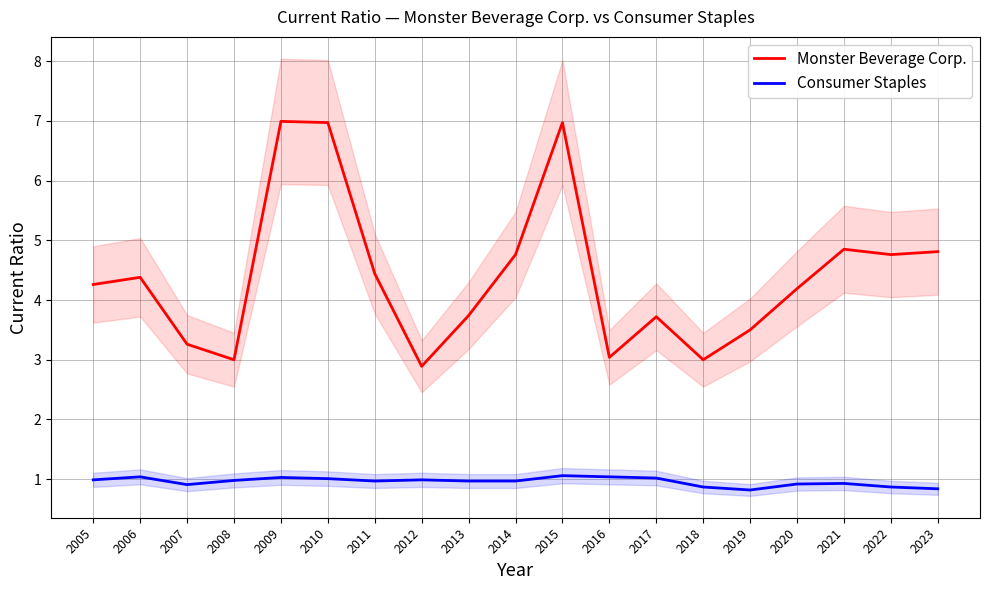

How many data points in Monster Beverage Corp. are less than 4?

8